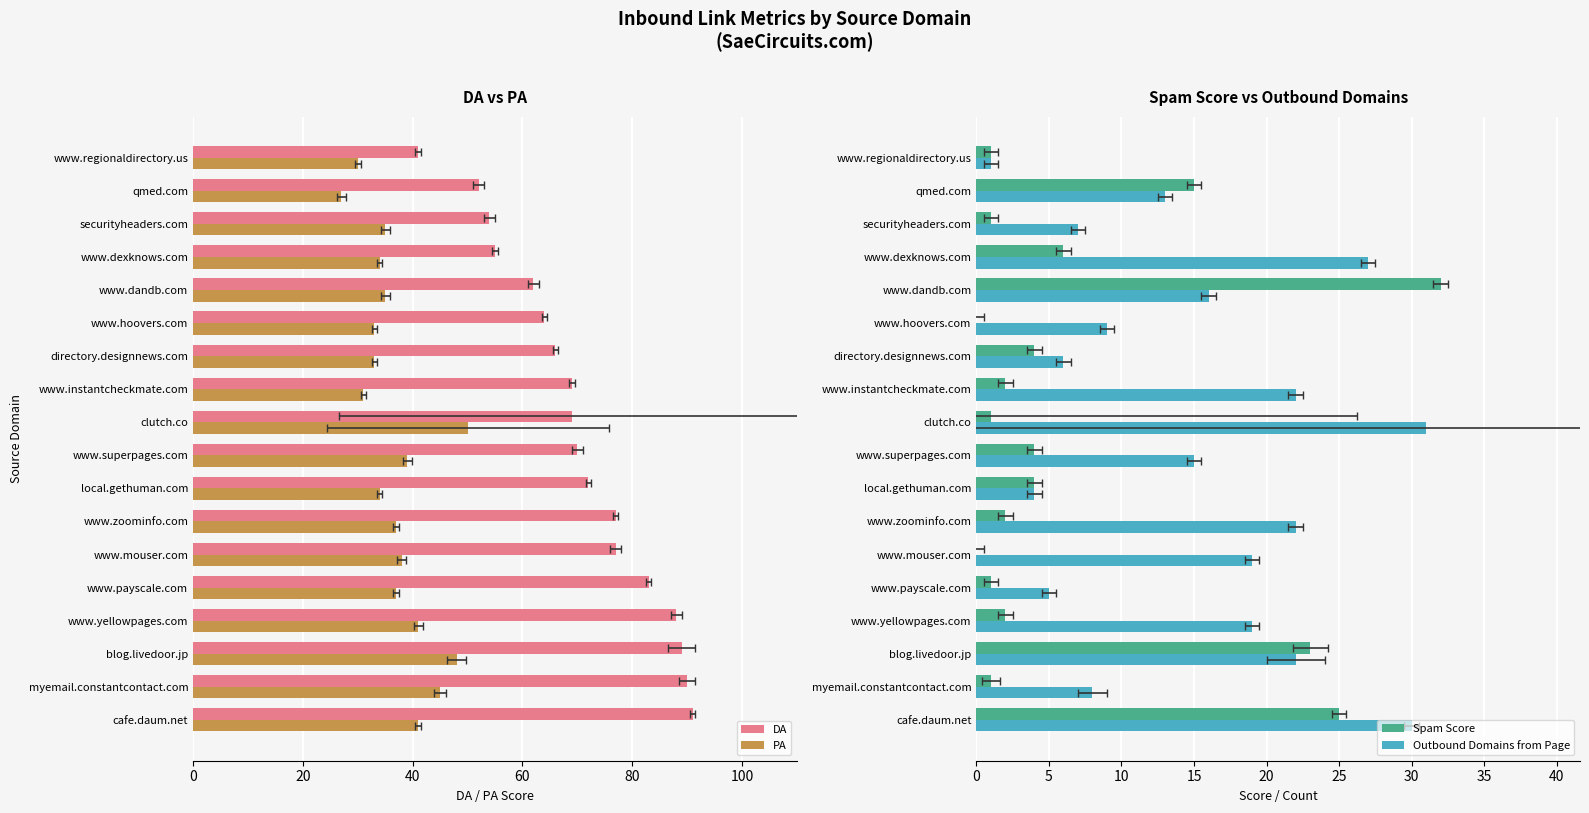

Reading left to right, list all the values displayed in this chart.

DA: 91	90	89	88	83	77	77	72	70	69	69	66	64	62	55	54	52	41
PA: 41	45	48	41	37	38	37	34	39	50	31	33	33	35	34	35	27	30
Spam Score: 25	1	23	2	1	0	2	4	4	1	2	4	0	32	6	1	15	1
Outbound Domains from Page: 30	8	22	19	5	19	22	4	15	31	22	6	9	16	27	7	13	1